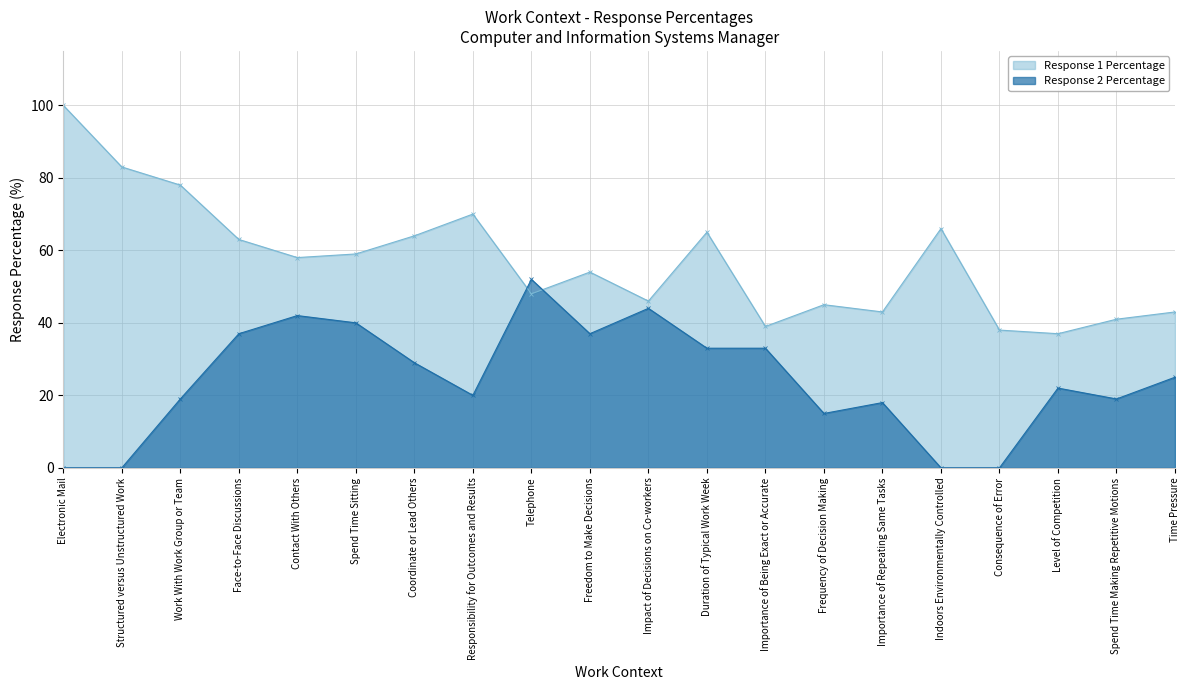

Where do Response 2 Percentage and Response 1 Percentage first cross each other?

Responsibility for Outcomes and Results and Telephone